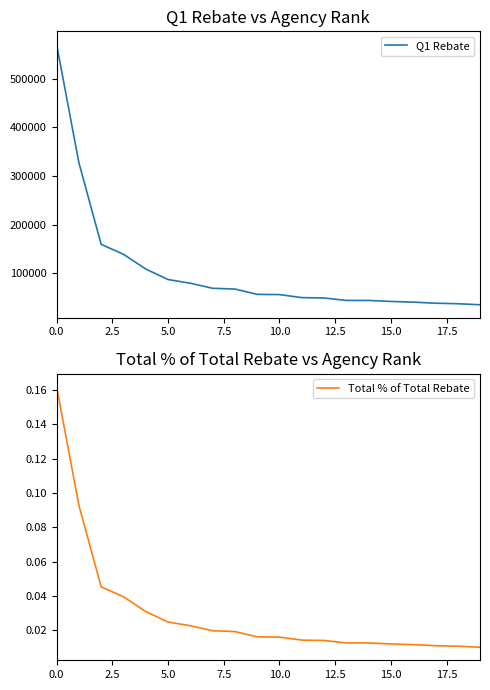

Which series has the largest total across all categories?

Q1 Rebate